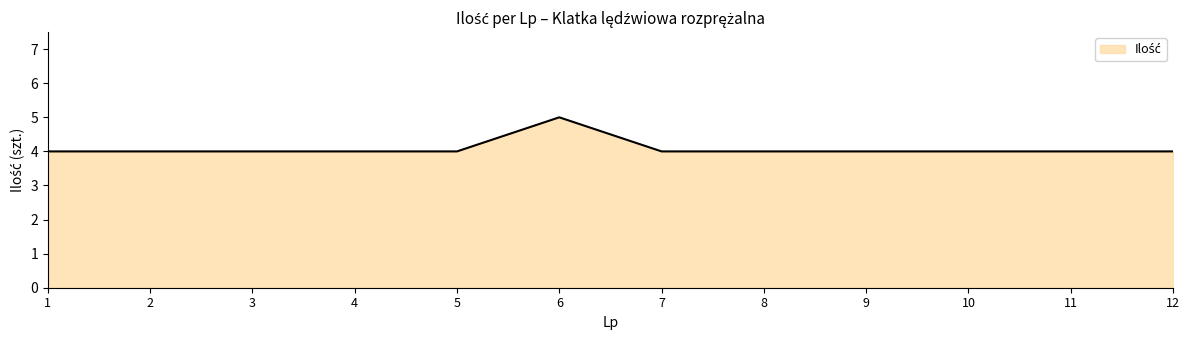

True or false: the data shows 4 at 12.

True